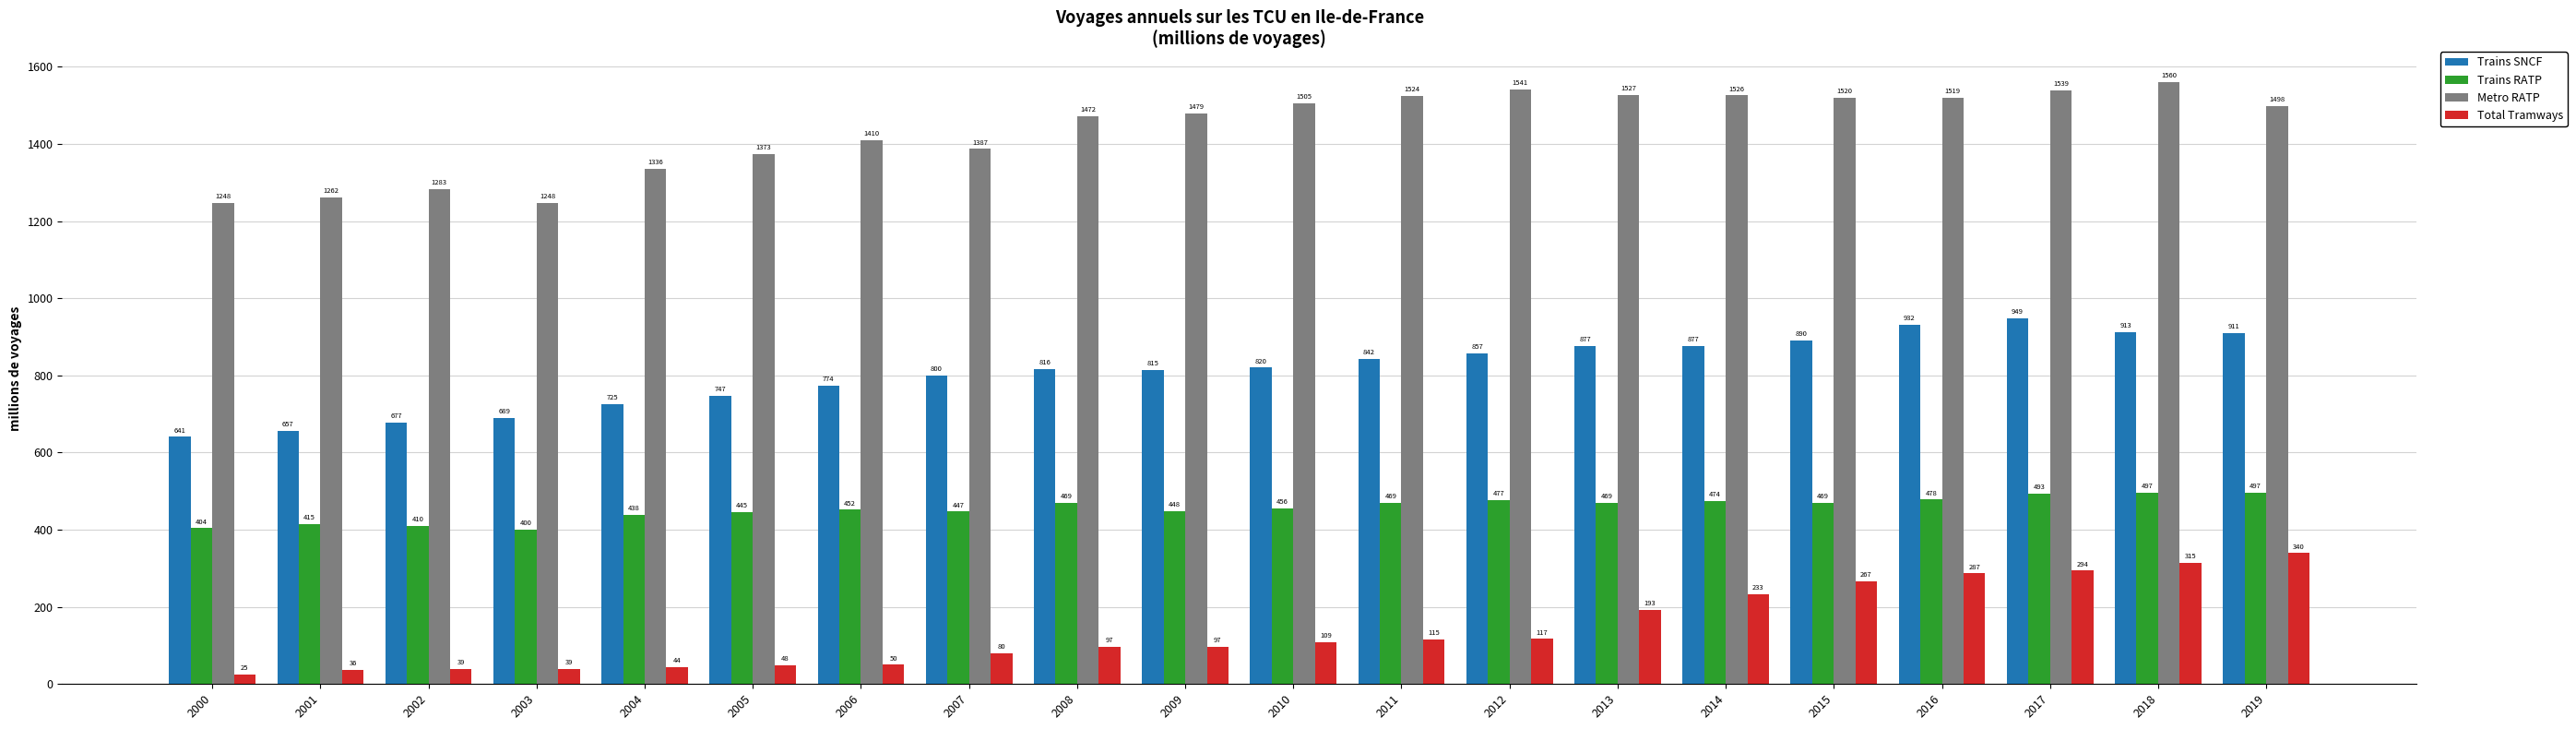

What are all the series names shown in the legend?

Trains SNCF, Trains RATP, Metro RATP, Total Tramways